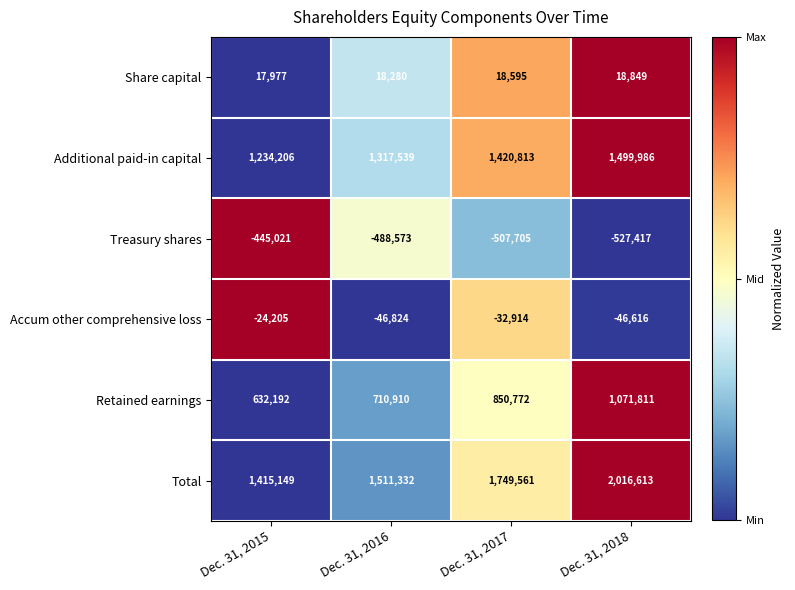

Reading left to right, list all the values displayed in this chart.

Share capital: 17977	18280	18595	18849
Additional paid-in capital: 1234206	1317539	1420813	1499986
Treasury shares: -445021	-488573	-507705	-527417
Accum other comprehensive loss: -24205	-46824	-32914	-46616
Retained earnings: 632192	710910	850772	1071811
Total: 1415149	1511332	1749561	2016613